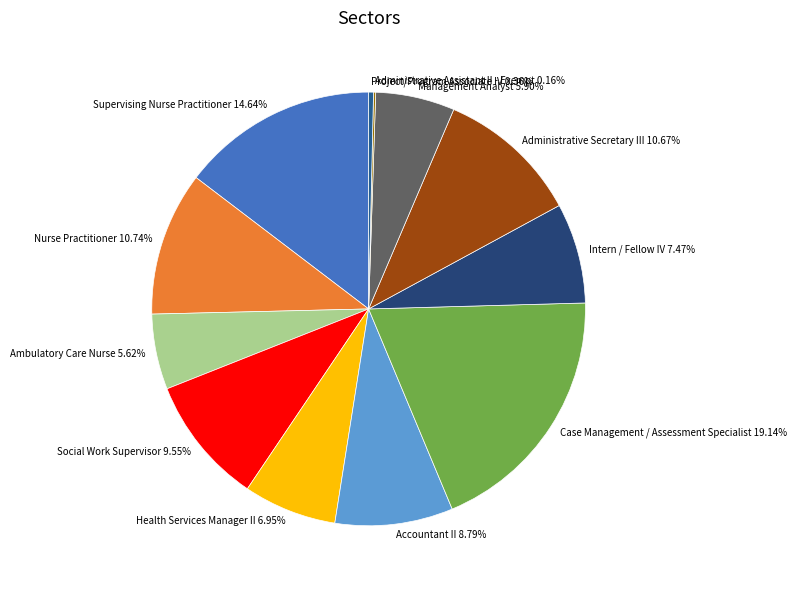

Does any single category account for the majority?

No